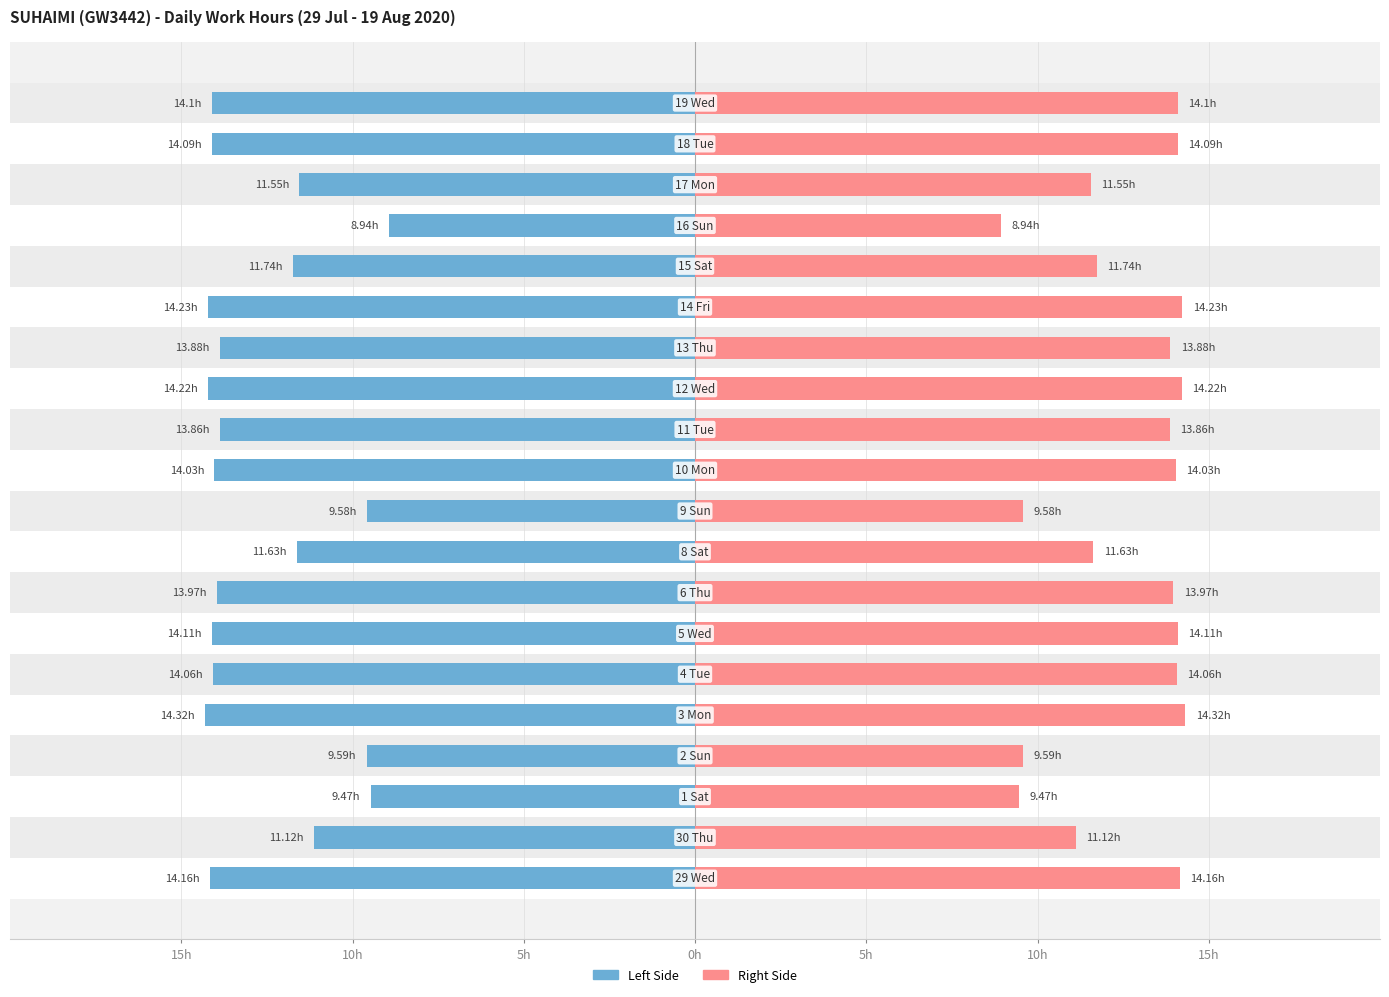

Is the value of Work Hours (Left) at 15h greater than the value of Work Hours (Right) at 11?

No